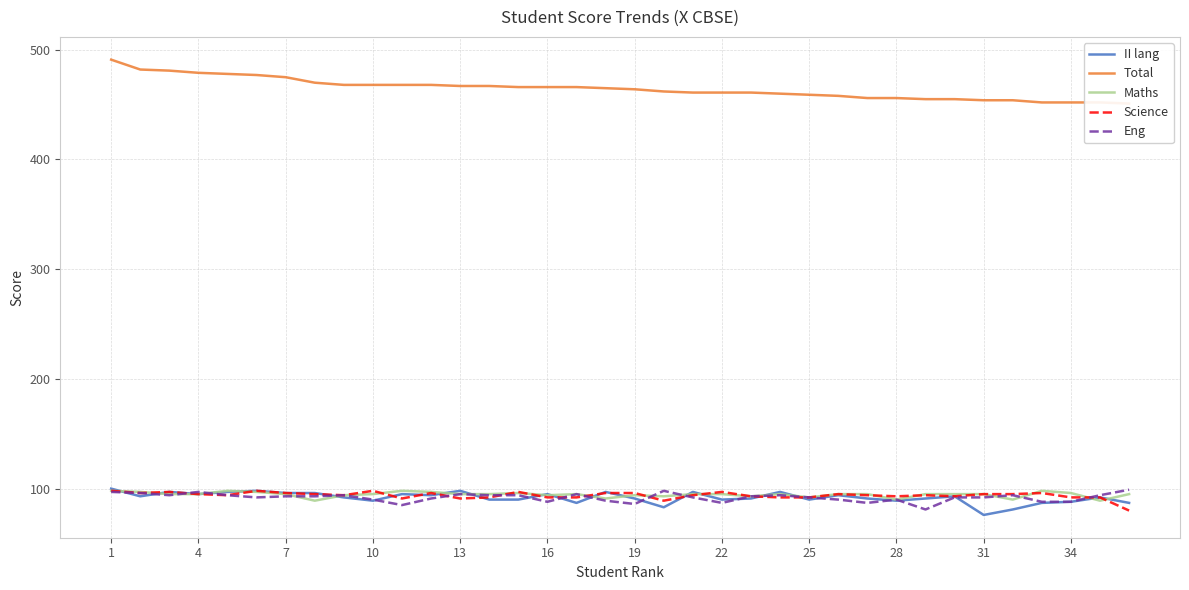

What is the lowest value of the Maths series?

89